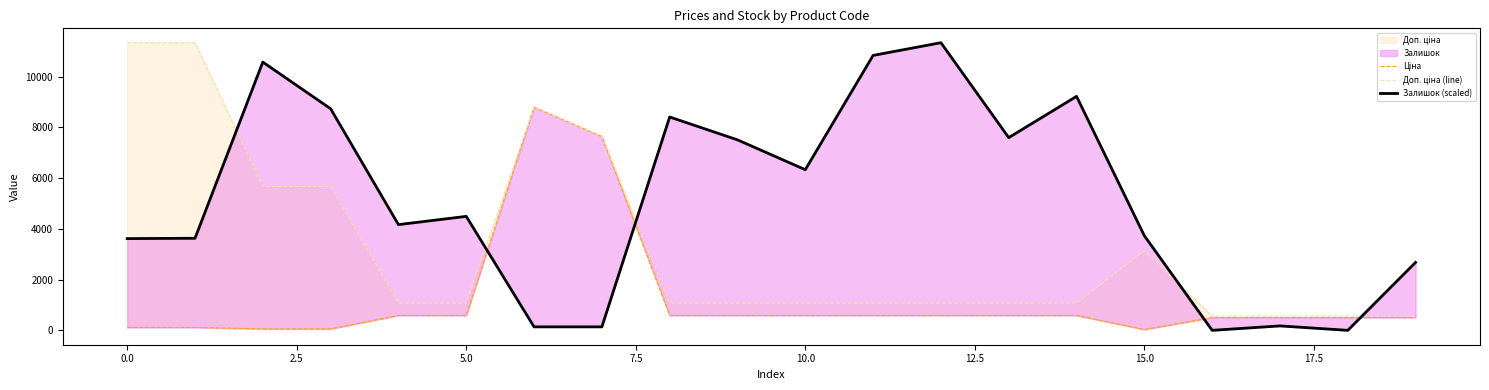

What is the average value of the Залишок (scaled) series?

5164.1